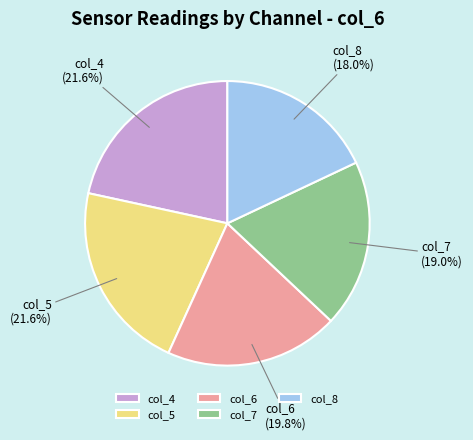

Which has a higher value, col_8 (18.0%) or col_6 (19.8%)?

col_6 (19.8%)